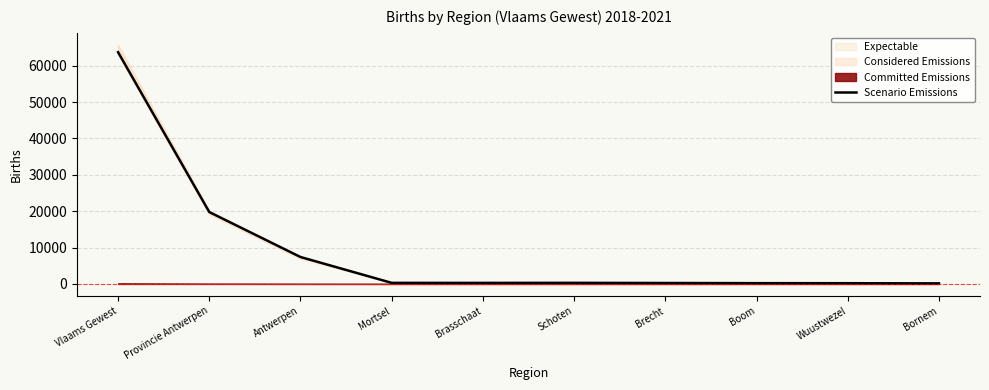

List the labels in order of value, largest first.

Vlaams Gewest, Provincie Antwerpen, Antwerpen, Schoten, Mortsel, Brasschaat, Brecht, Boom, Wuustwezel, Bornem